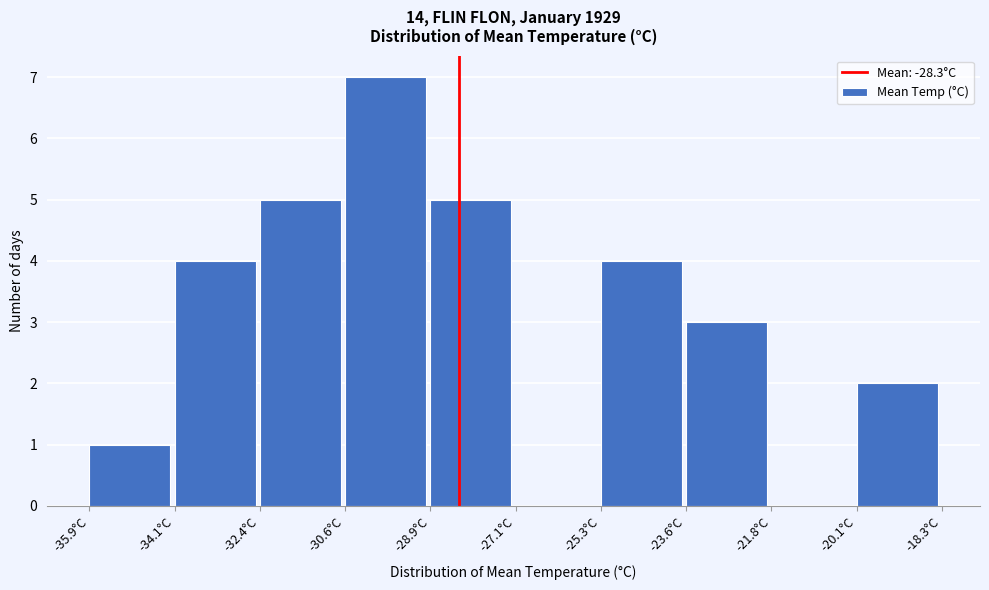

Reading left to right, transcribe this chart: for each bar, give the range it covers on the x-axis and its height. Neither the bar edges nor the heights are printed on the chart, so give them approximately, as read against the axes.

-35.90 to -34.14: 1
-34.14 to -32.38: 4
-32.38 to -30.62: 5
-30.62 to -28.86: 7
-28.86 to -27.10: 5
-27.10 to -25.34: 0
-25.34 to -23.58: 4
-23.58 to -21.82: 3
-21.82 to -20.06: 0
-20.06 to -18.30: 2